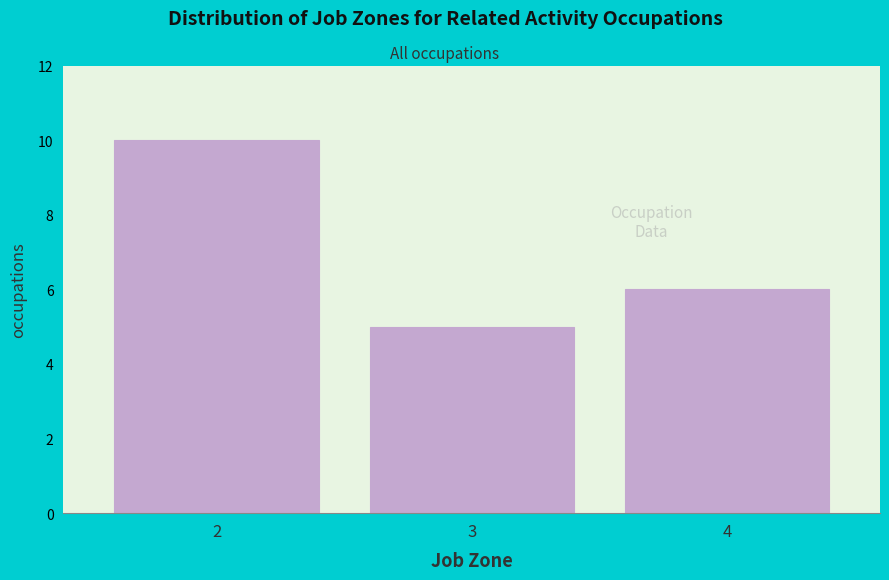

Reading left to right, list all the values displayed in this chart.

2=10	3=5	4=6